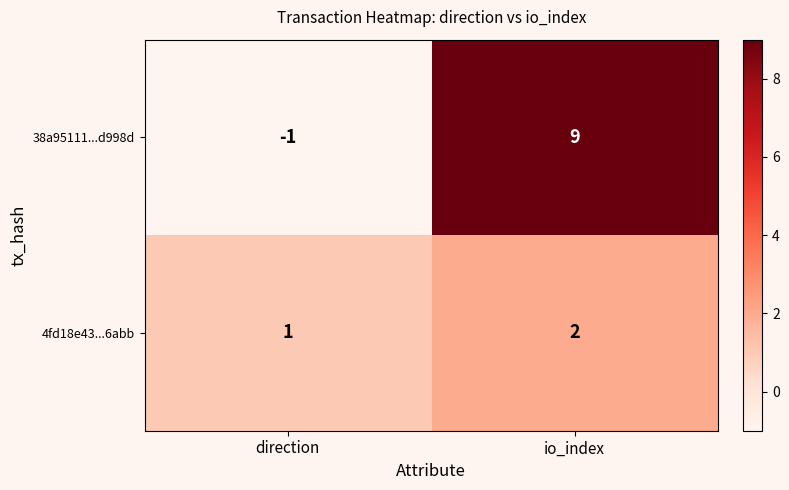

Where is 38a95111...d998d nearest to the value 4?

direction